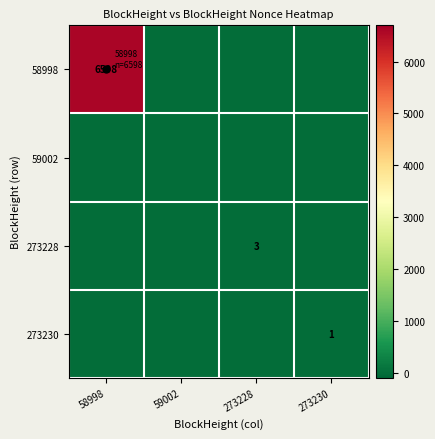

What is the difference between the 273230 values at 273230 and 58998?

1